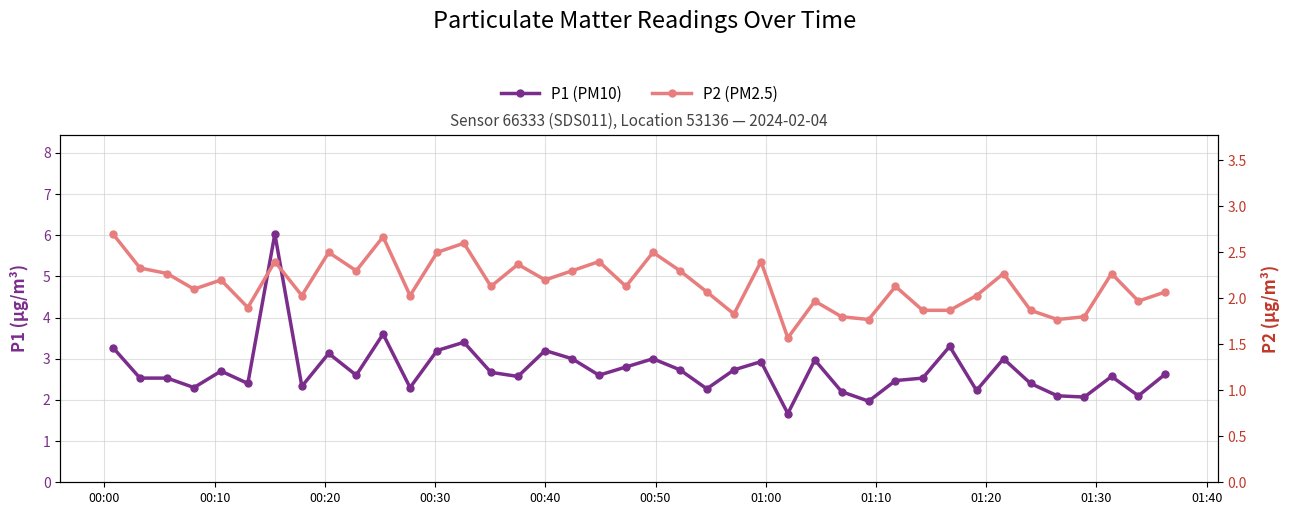

What is the maximum value for P2?

2.7